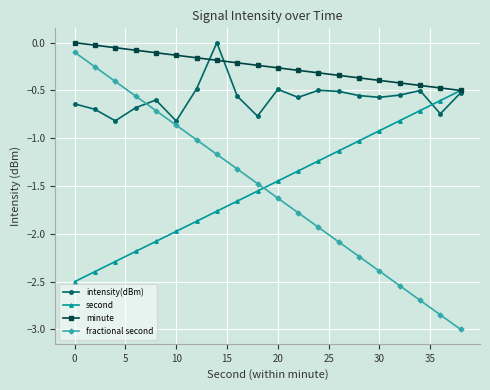

Count the number of categories in the chart.

20